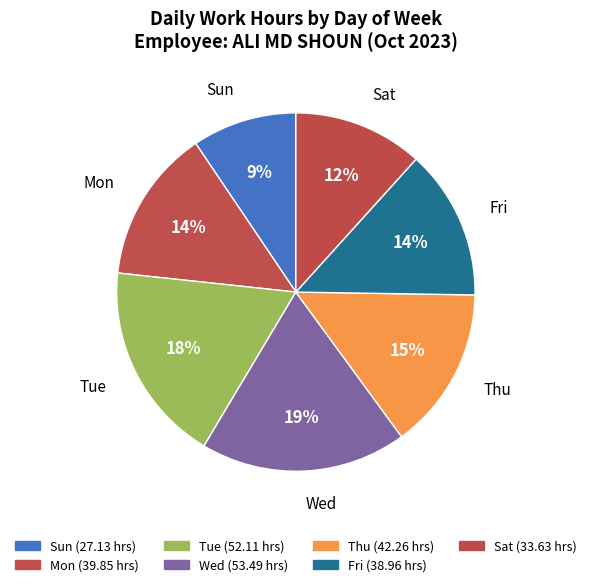

To the nearest percent, what is the difference between the Mon and Wed slice percentages?

5%